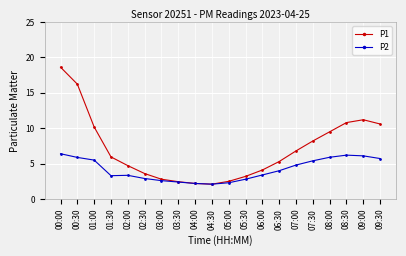

How many distinct data groups are displayed?

2